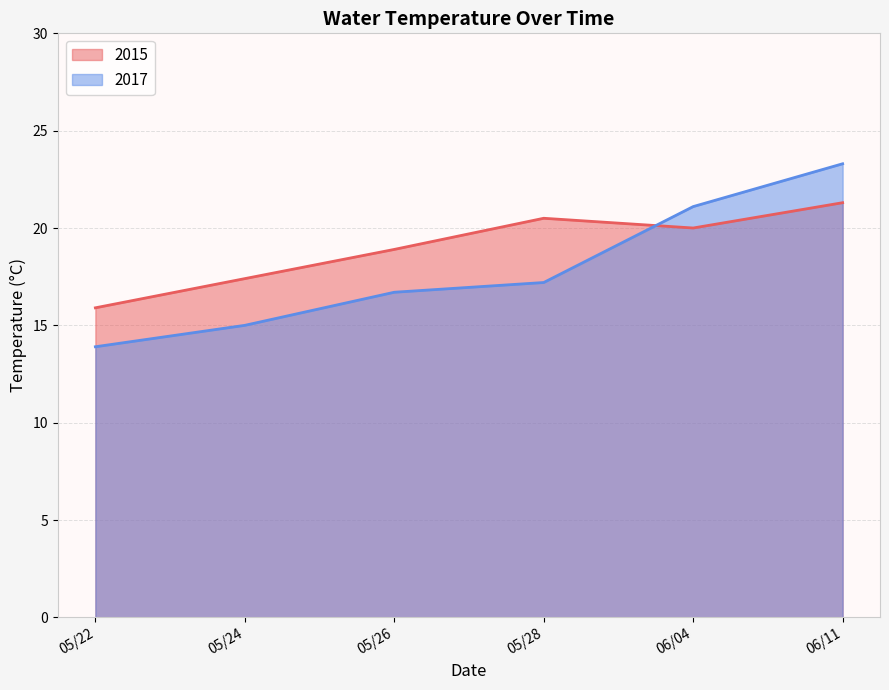

What is the maximum value shown in the chart?

23.3